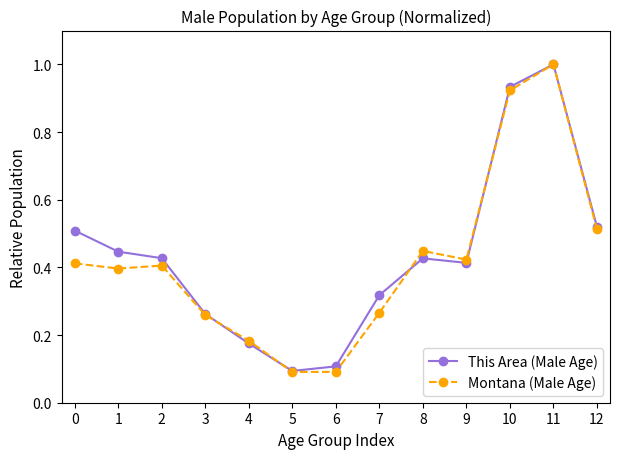

At how many categories does at least one series exceed 0?

13